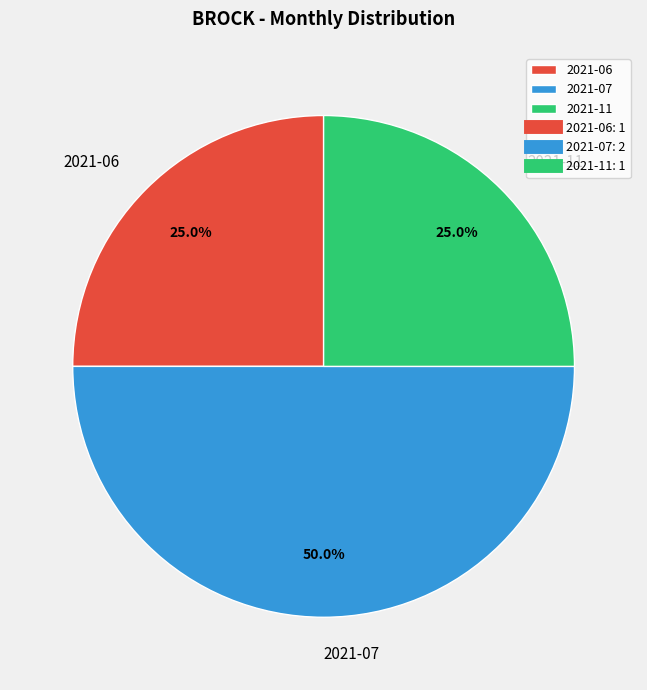

To the nearest percent, what is the combined percentage of 2021-06 and 2021-07?

75%